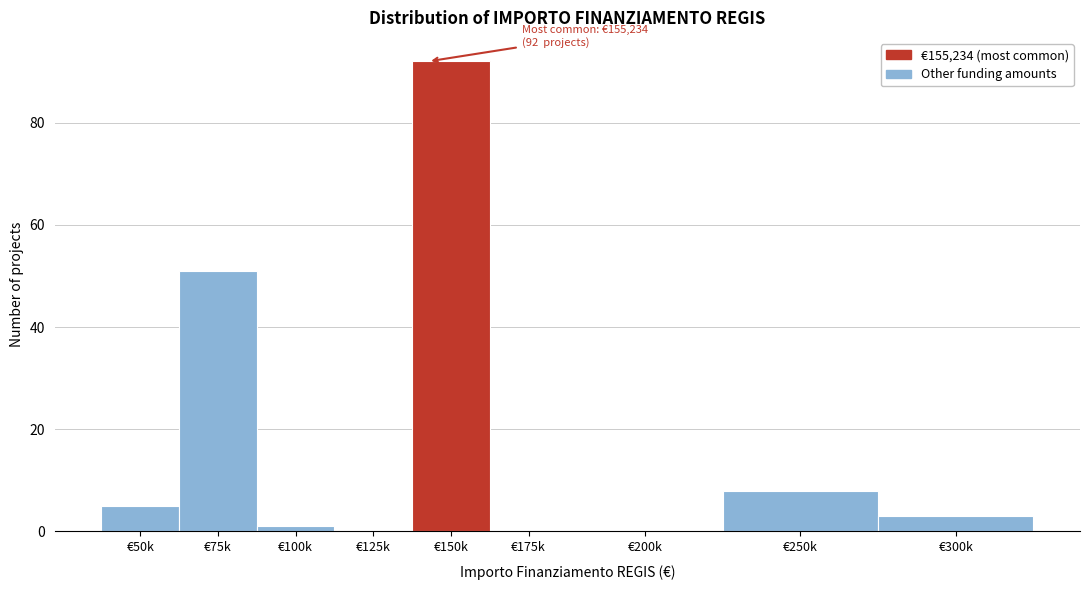

Reading right to left, list all the values displayed in this chart.

€300k=3	€250k=8	€200k=0	€175k=0	€150k=92	€125k=0	€100k=1	€75k=51	€50k=5